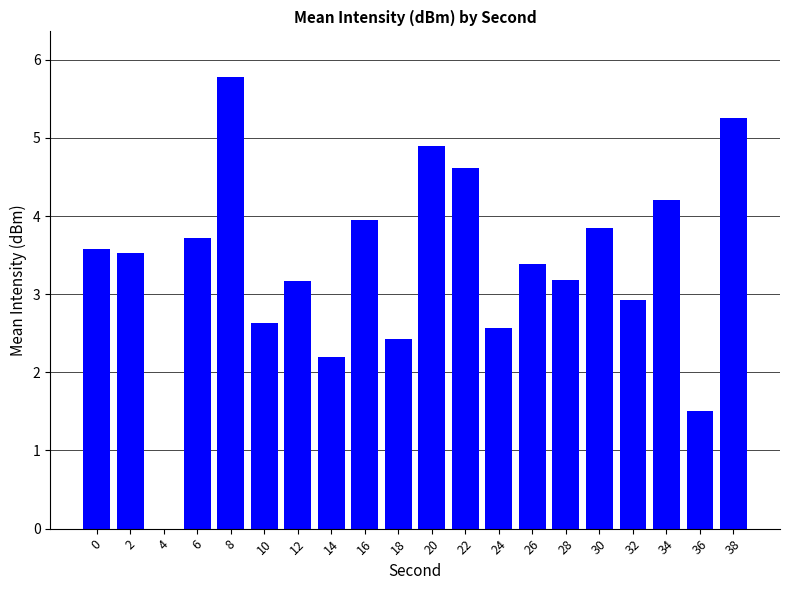

Reading left to right, transcribe all the data shown in this chart.

0=3.6	2=3.5	4=0.0	6=3.7	8=5.8	10=2.6	12=3.2	14=2.2	16=4.0	18=2.4	20=4.9	22=4.6	24=2.6	26=3.4	28=3.2	30=3.9	32=2.9	34=4.2	36=1.5	38=5.3